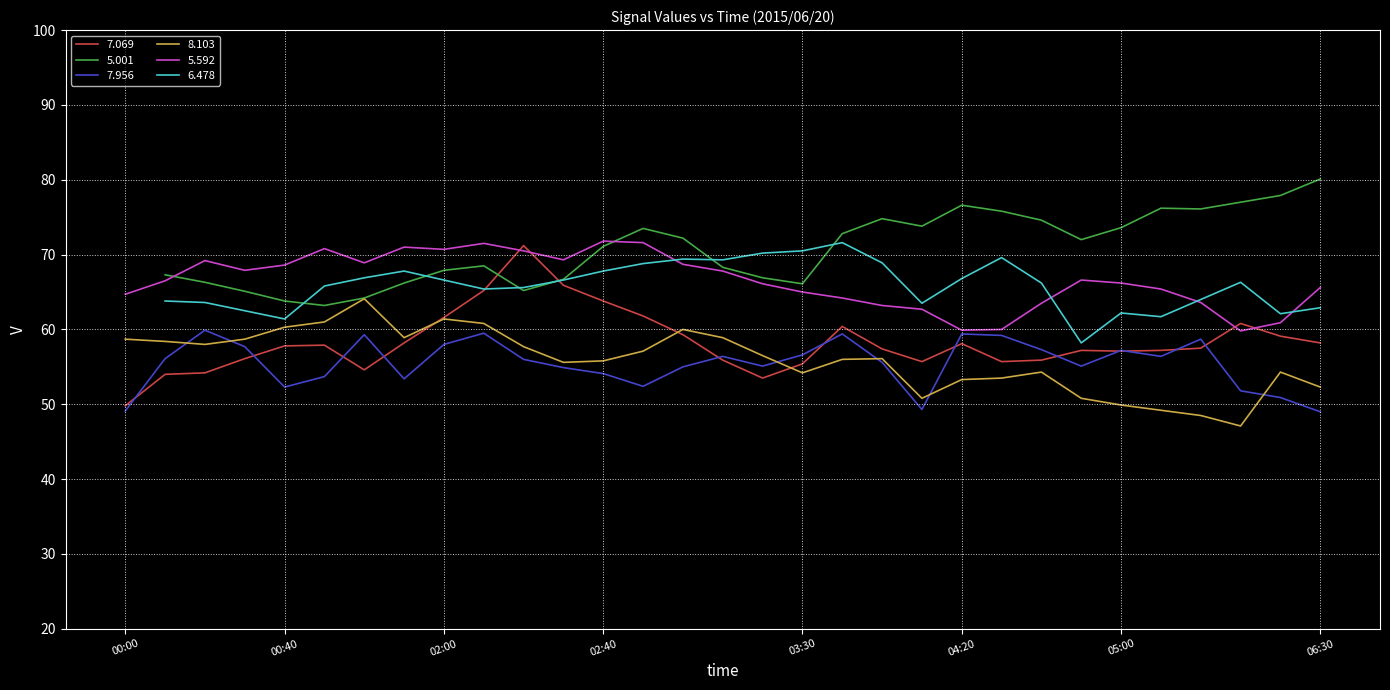

Which category has the lowest value in the 5.592 series?

2015/06/20 06:10